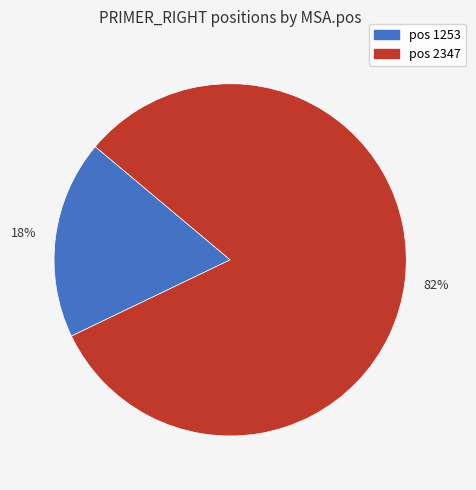

Is there a majority slice in this chart?

Yes